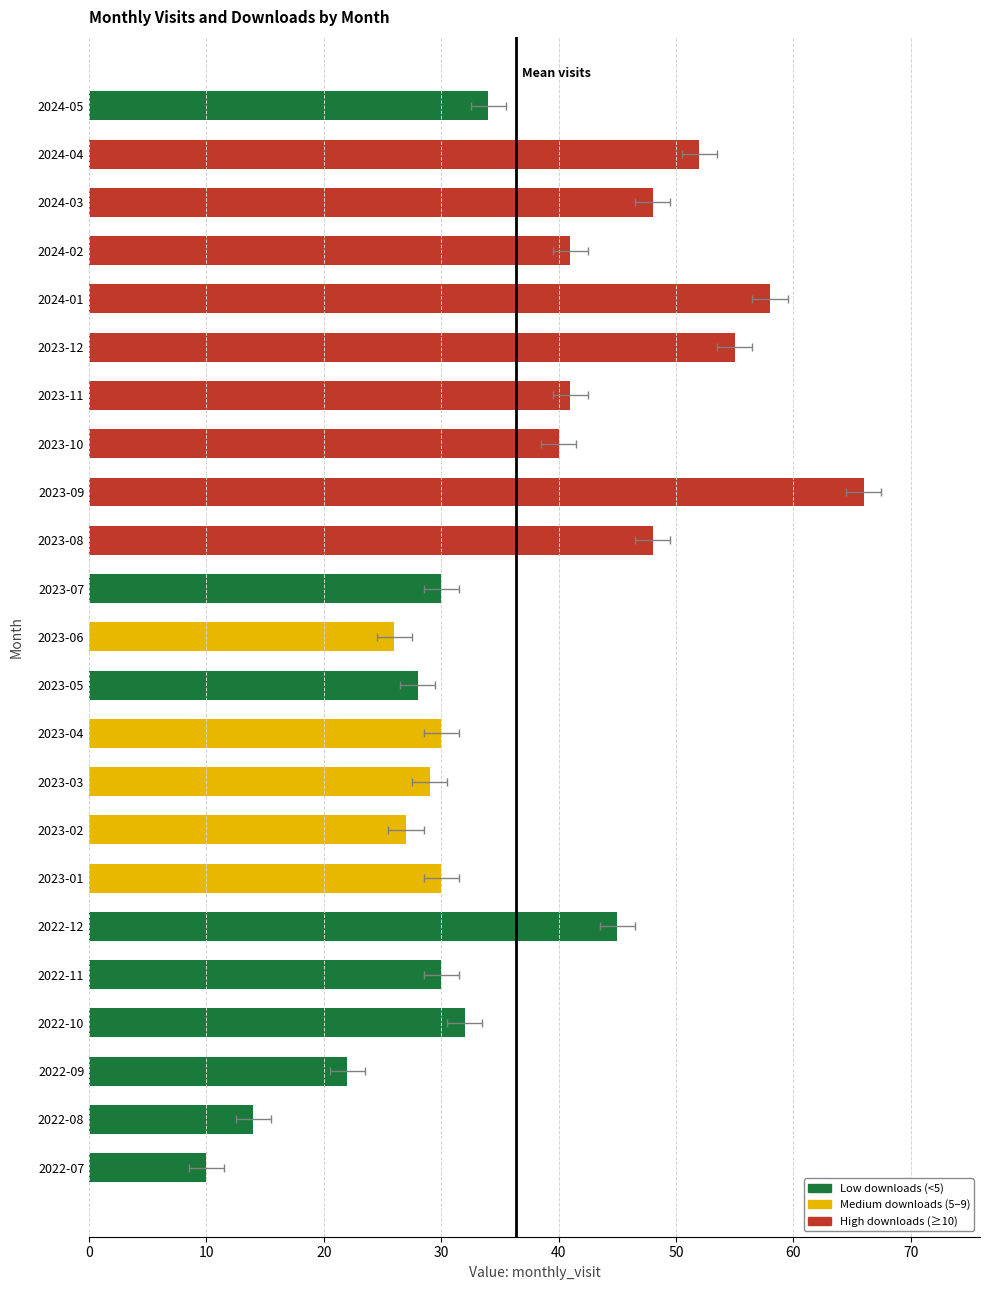

The chart shows a value of 31 at 2023-08. True or false?

False